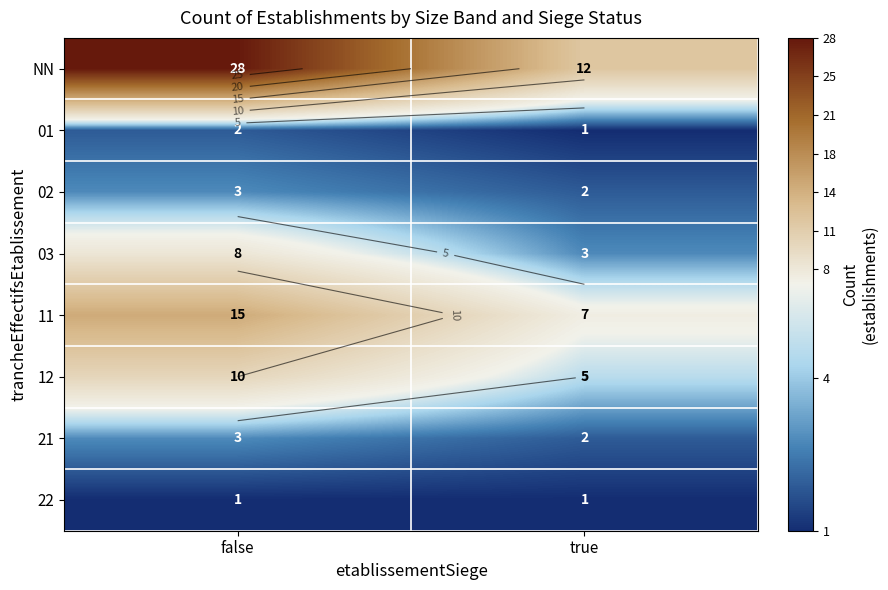

What is the maximum value shown in the chart?

28